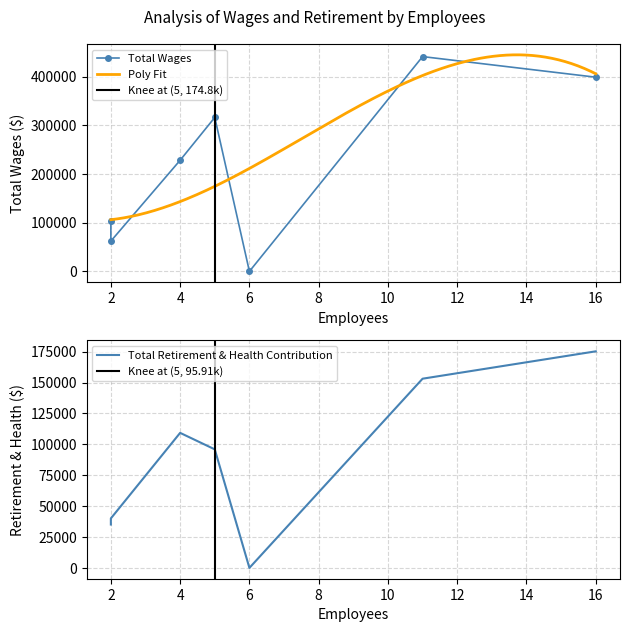

What is the minimum value for Poly Fit?

106225.4